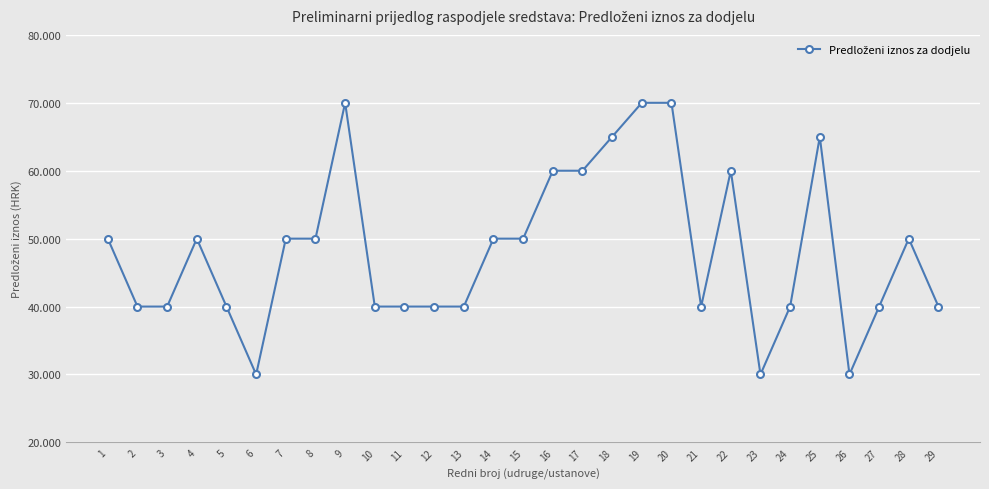

Is this an area chart (filled region under the line)?

No